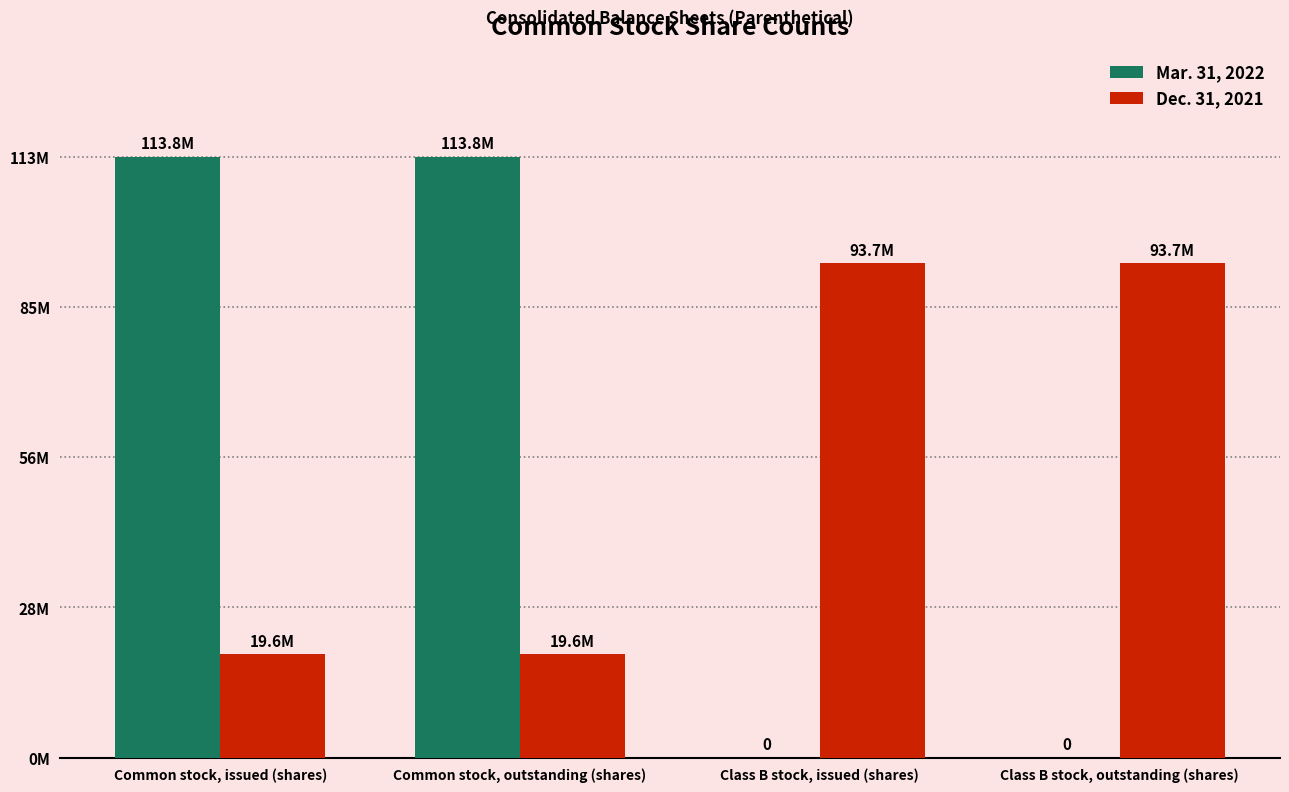

What are all the series names shown in the legend?

Mar. 31, 2022, Dec. 31, 2021